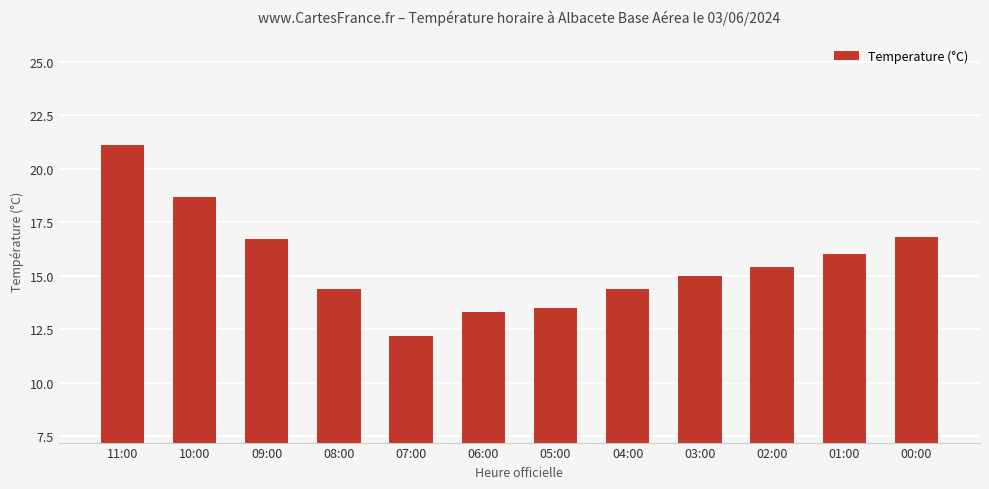

Which has a higher value, 08:00 or 07:00?

08:00